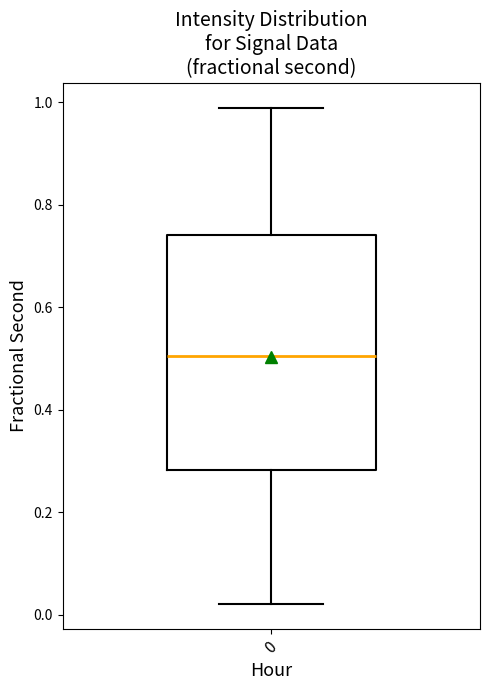

Read this box plot against the y-axis: the position of the median line, the range covered by the box, and the ends of both whiskers. The values are not printed on the chart, so give them approximately, as read against the axis.

median 0.50, box 0.28 to 0.74, whiskers 0.02 to 0.98